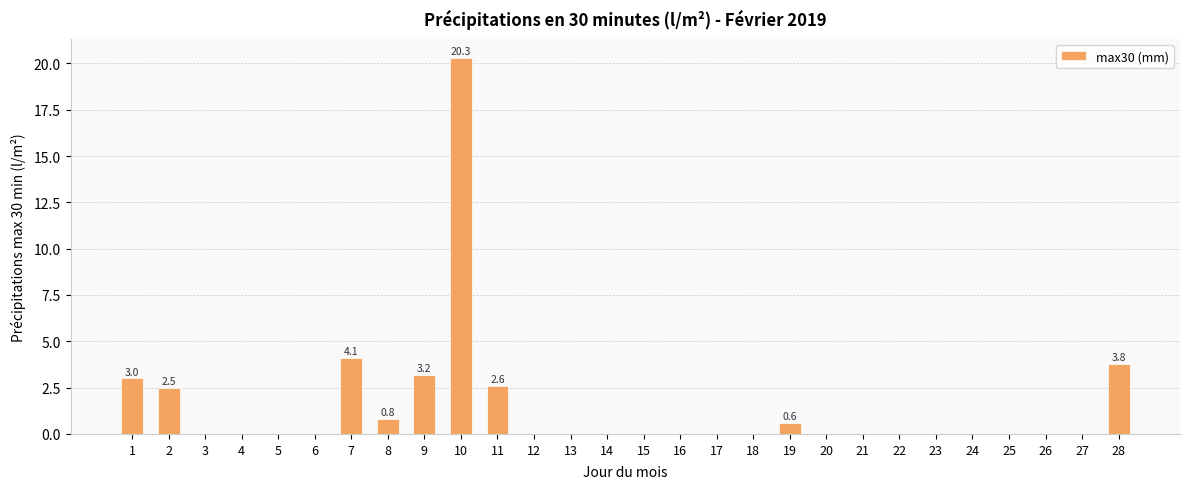

How many data points does each series have?

28